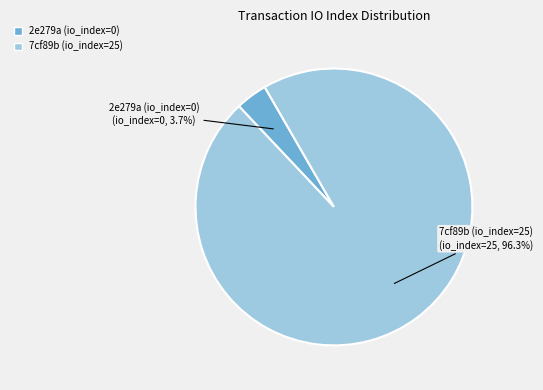

Is there a majority slice in this chart?

Yes